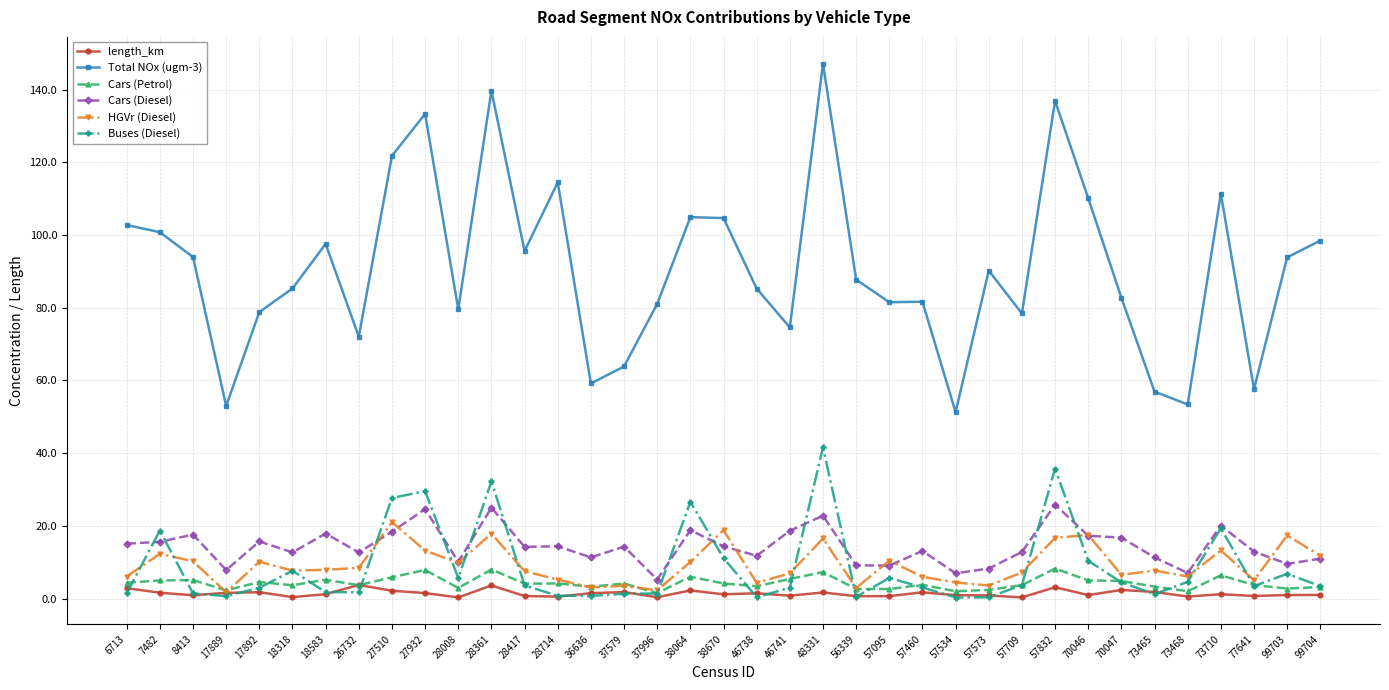

List the series in order of their peak value, lowest first.

length_km, Cars (Petrol), HGVr (Diesel), Cars (Diesel), Buses (Diesel), Total NOx (ugm-3)